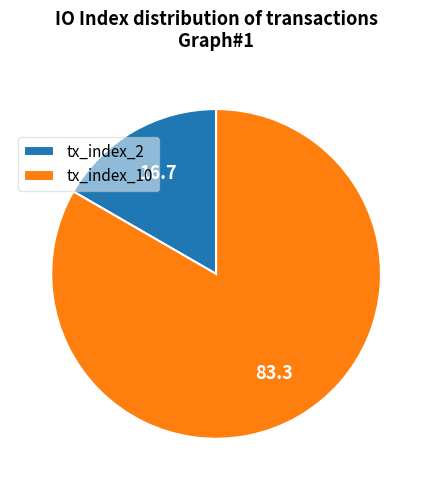

True or false: tx_index_10 accounts for 74% of the total.

False